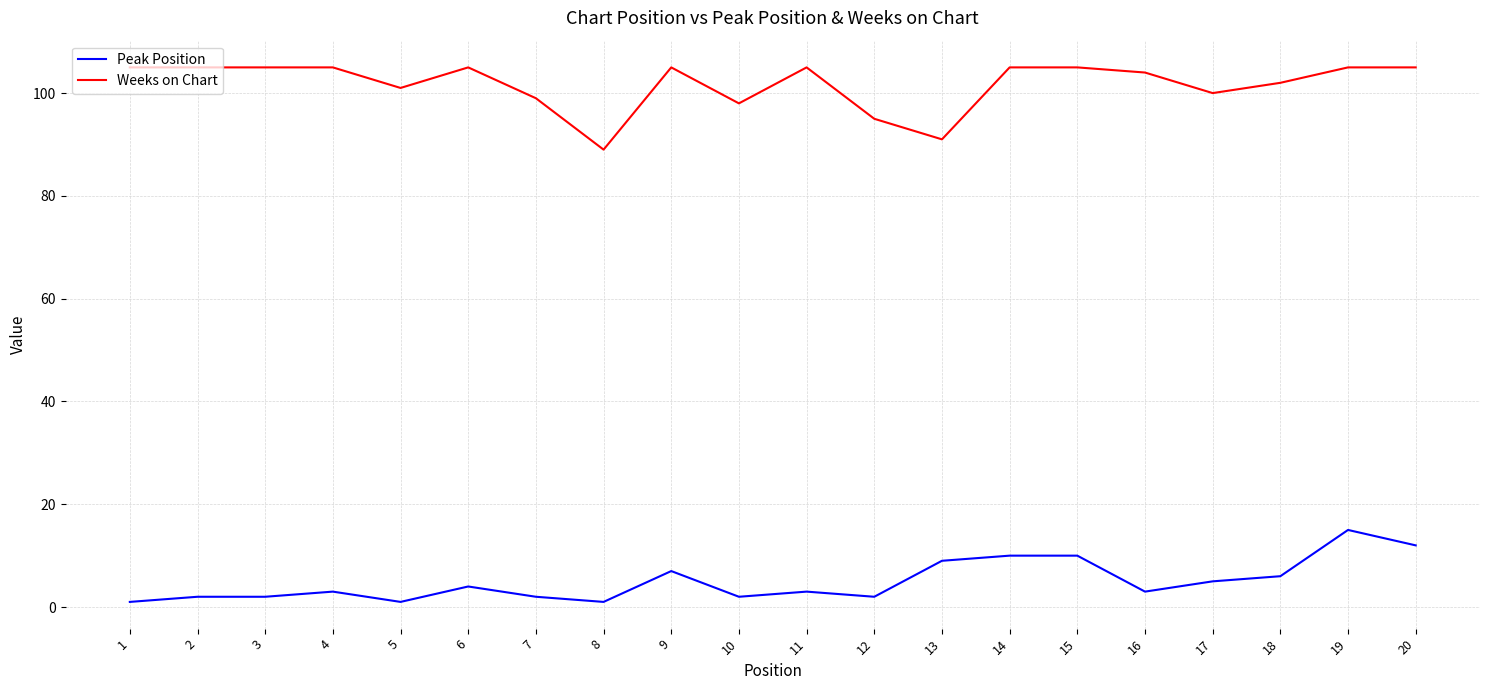

True or false: Weeks on Chart and Peak Position intersect in this chart.

False